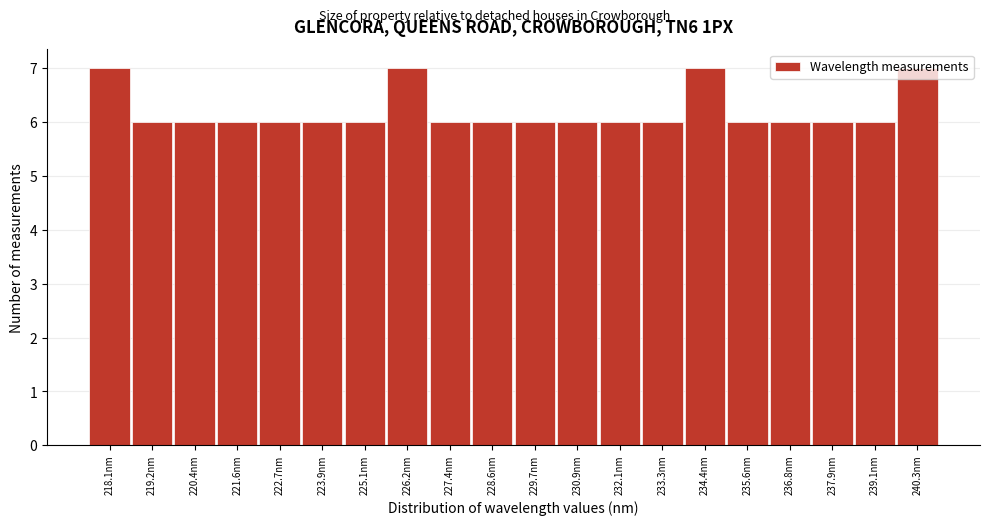

True or false: the data shows 7 at 234.4nm.

True